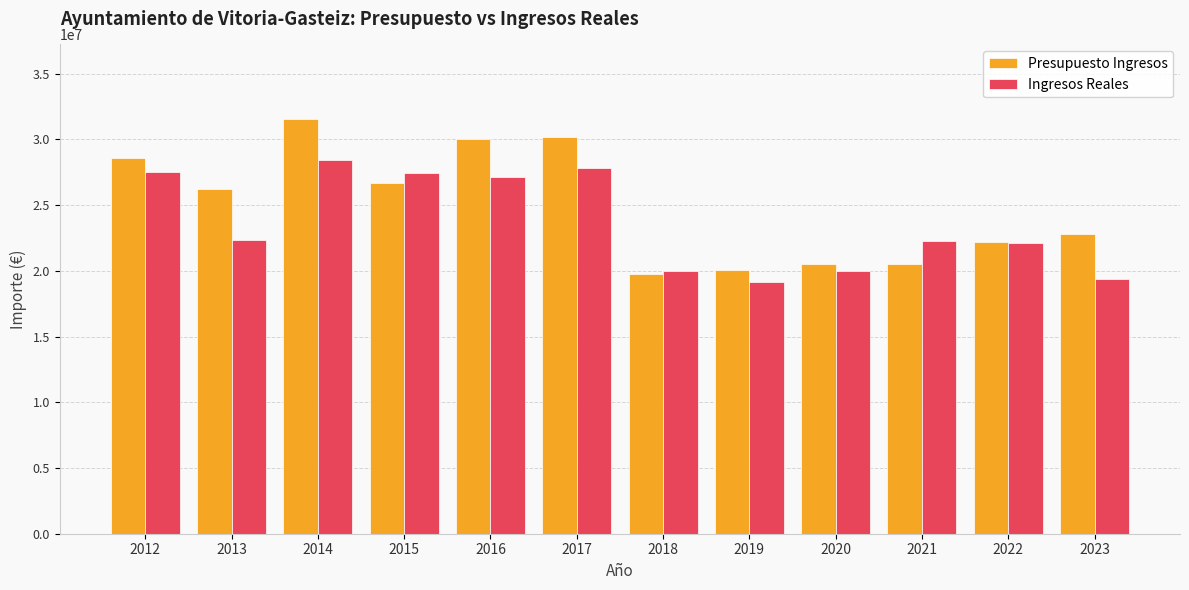

Which series has the largest range (max minus min)?

Presupuesto Ingresos